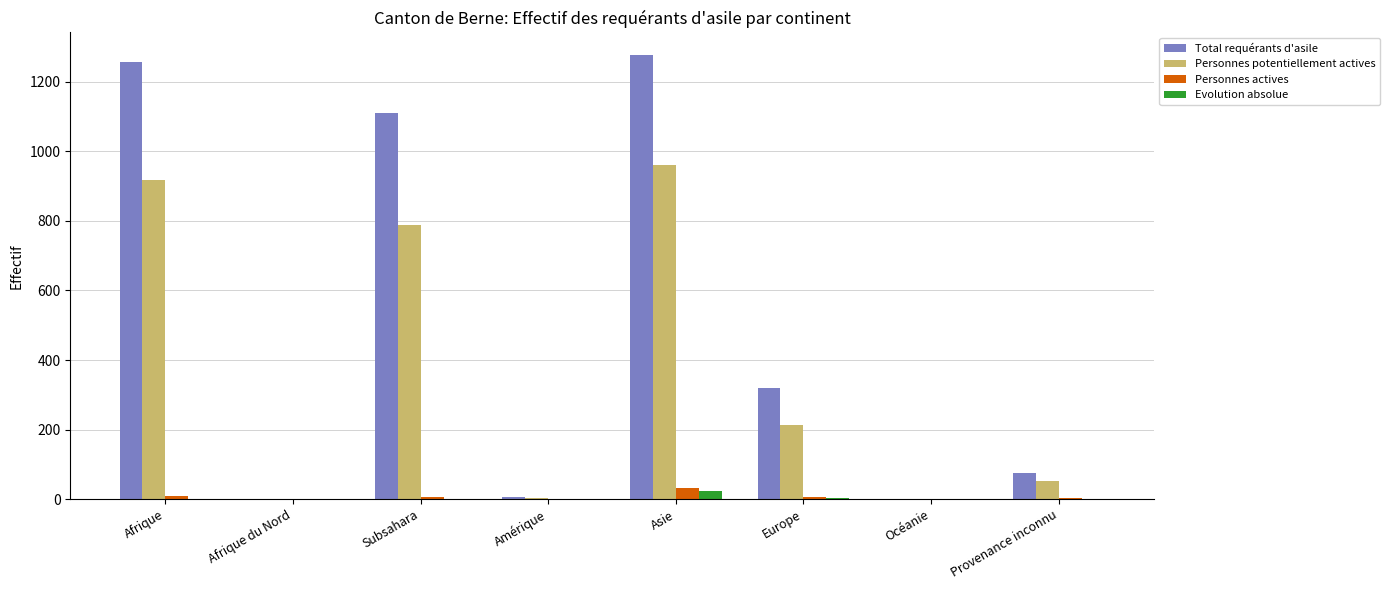

What is the difference between the Evolution absolue values at Asie and Europe?

21